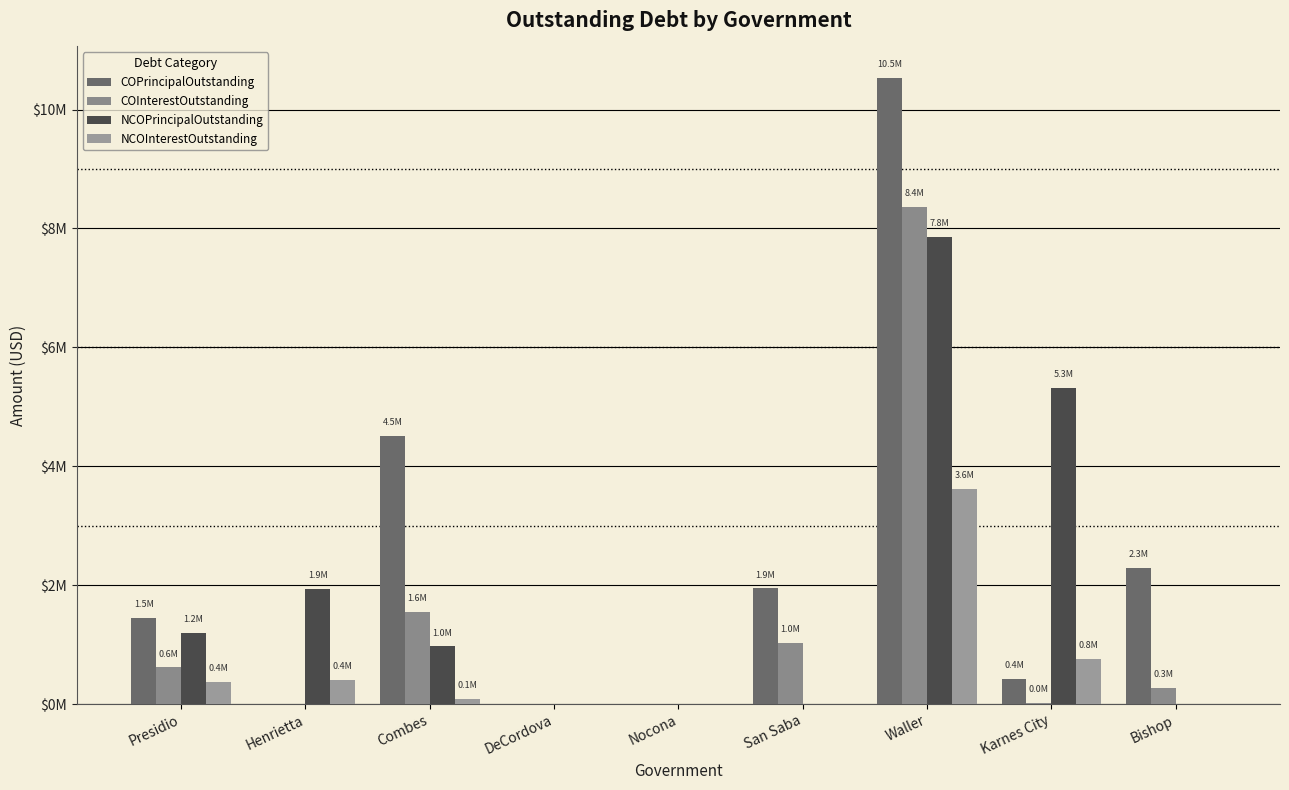

Which series has the widest spread of values?

COPrincipalOutstanding